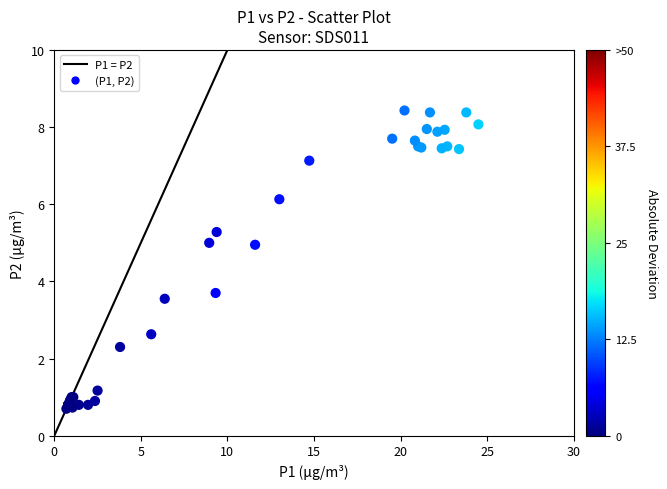

What Y value in the scatter plot is closest to 4?

3.7